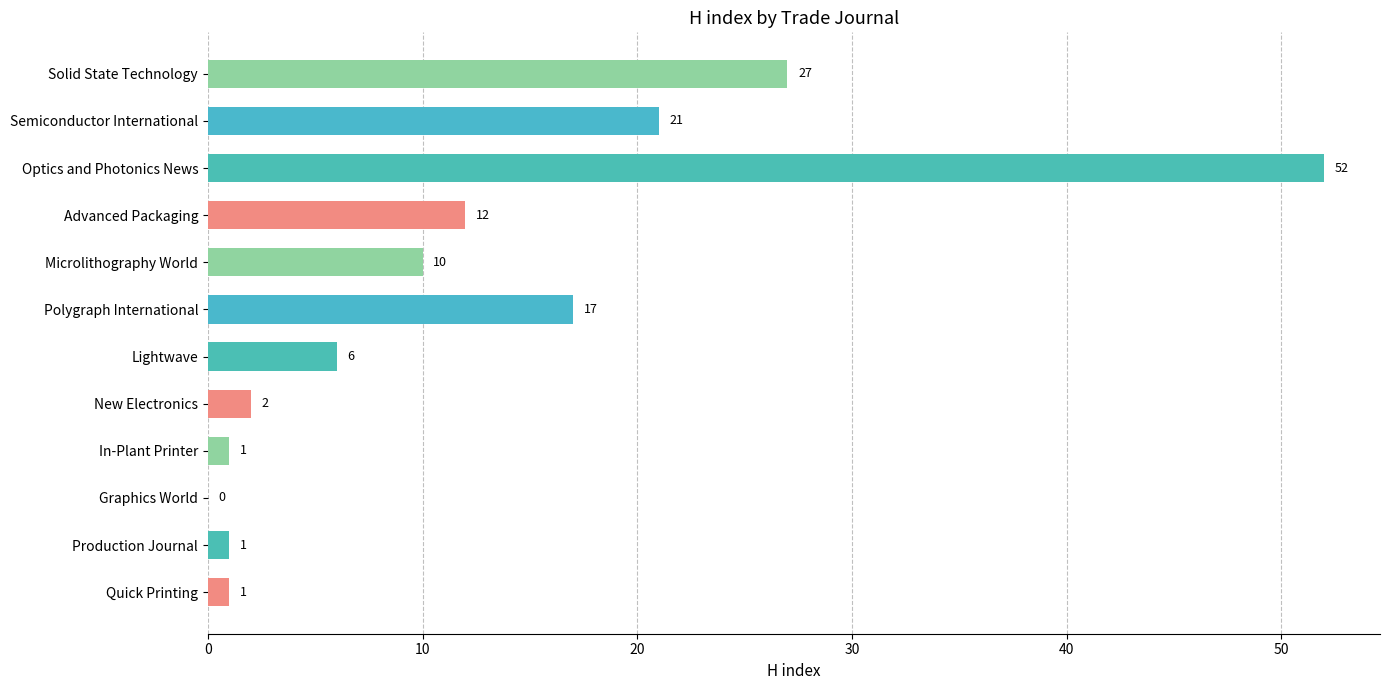

The value at Microlithography World is 15. True or false?

False